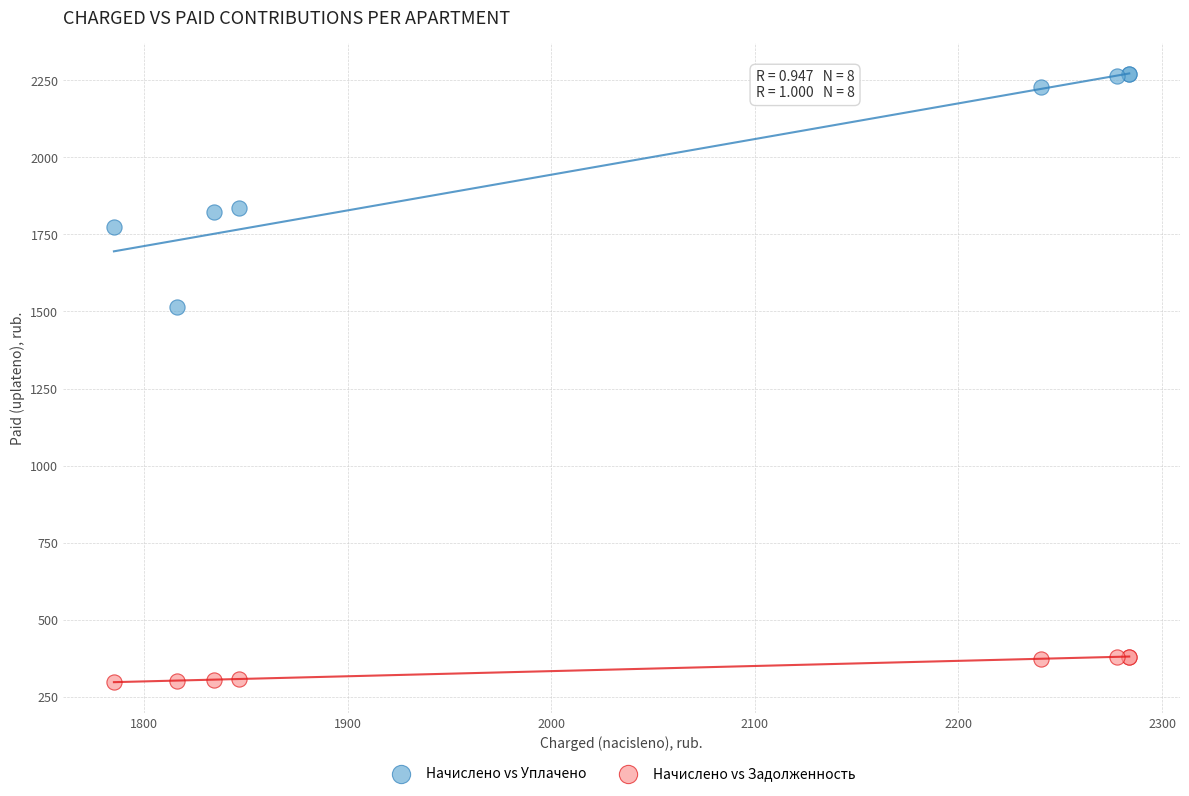

Which series reaches the maximum Y coordinate?

Начислено vs Уплачено